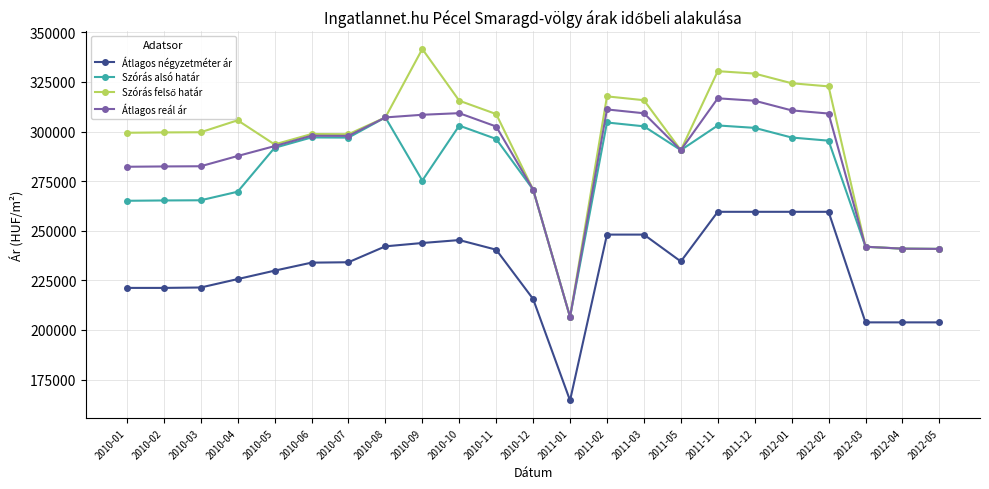

What is the total value across all series at 2010-01?

1067976